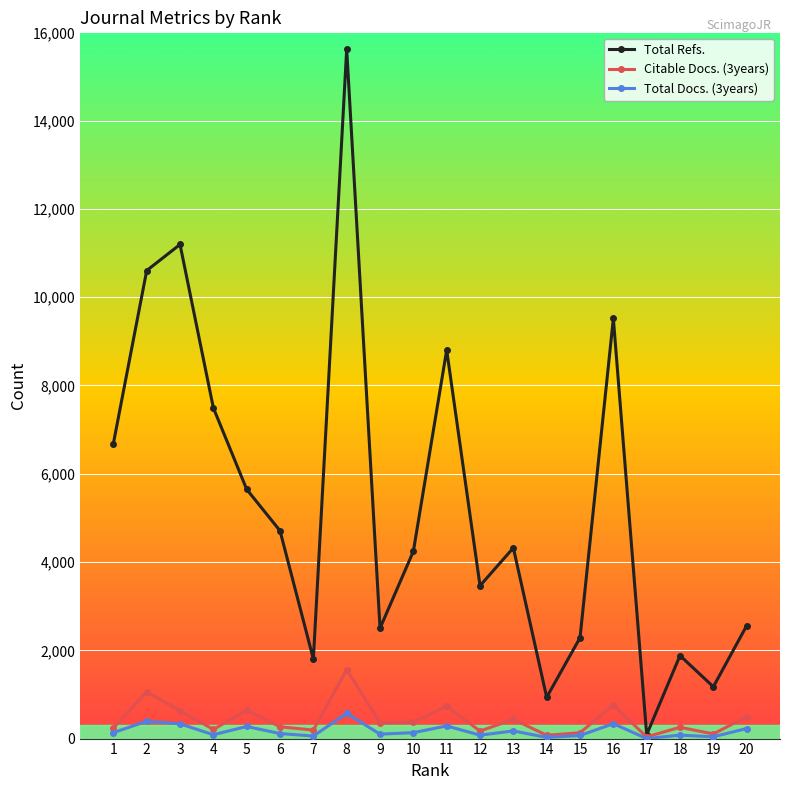

What is the value of the Citable Docs. (3years) point at the 3rd from the left?

633